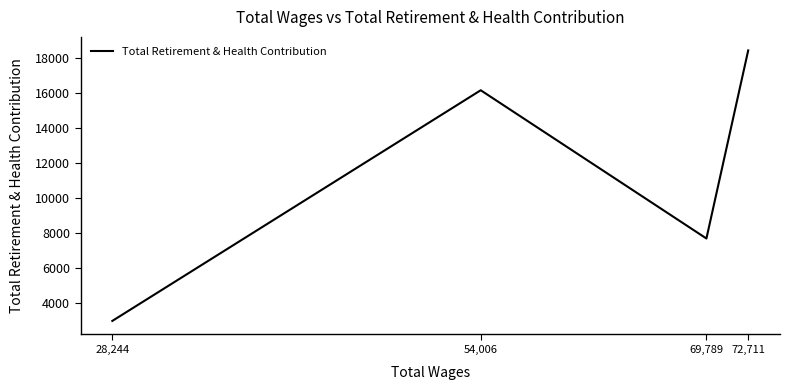

What is the change in value from 69,789 to 54,006?

+8476